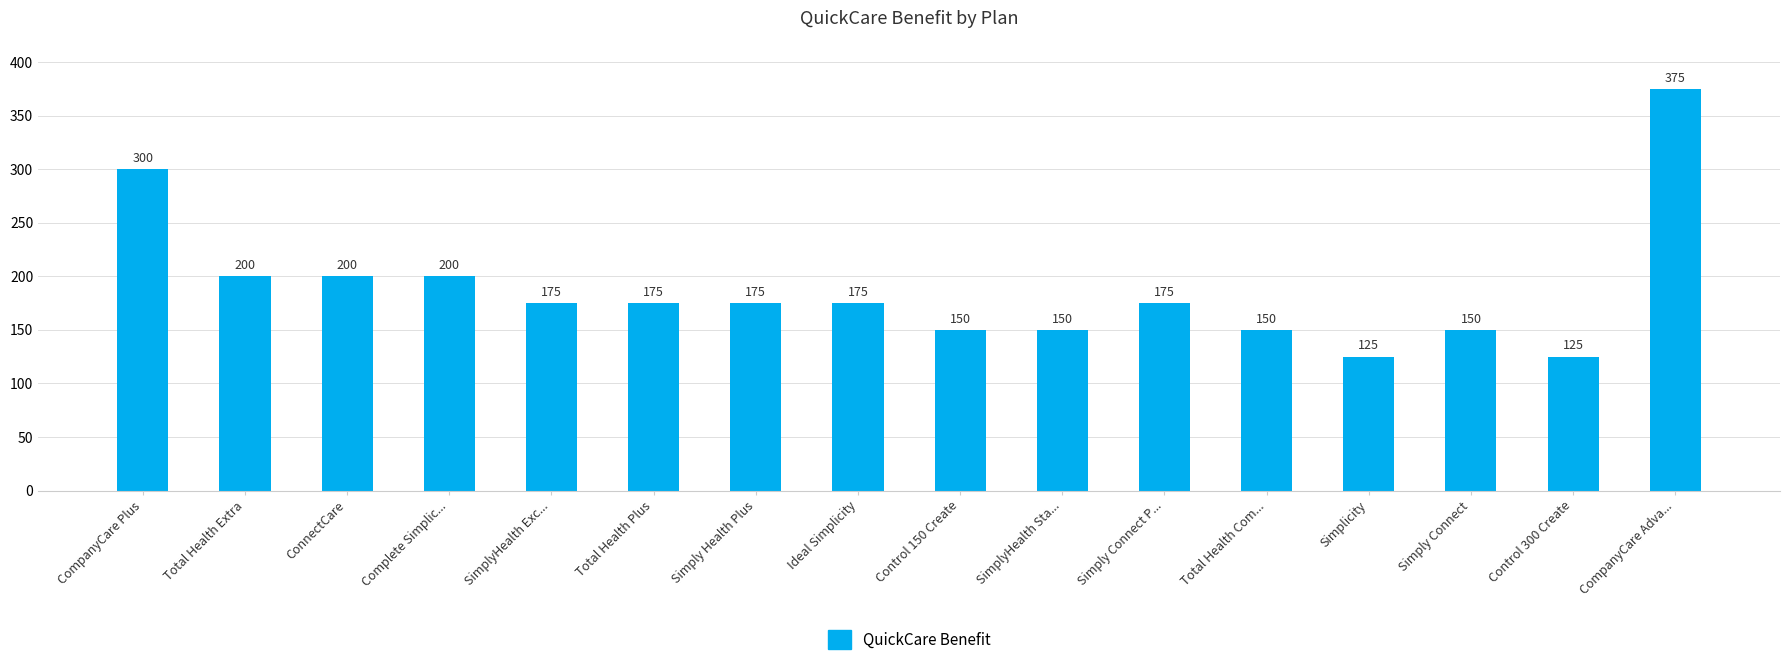

What is the smallest value displayed?

125